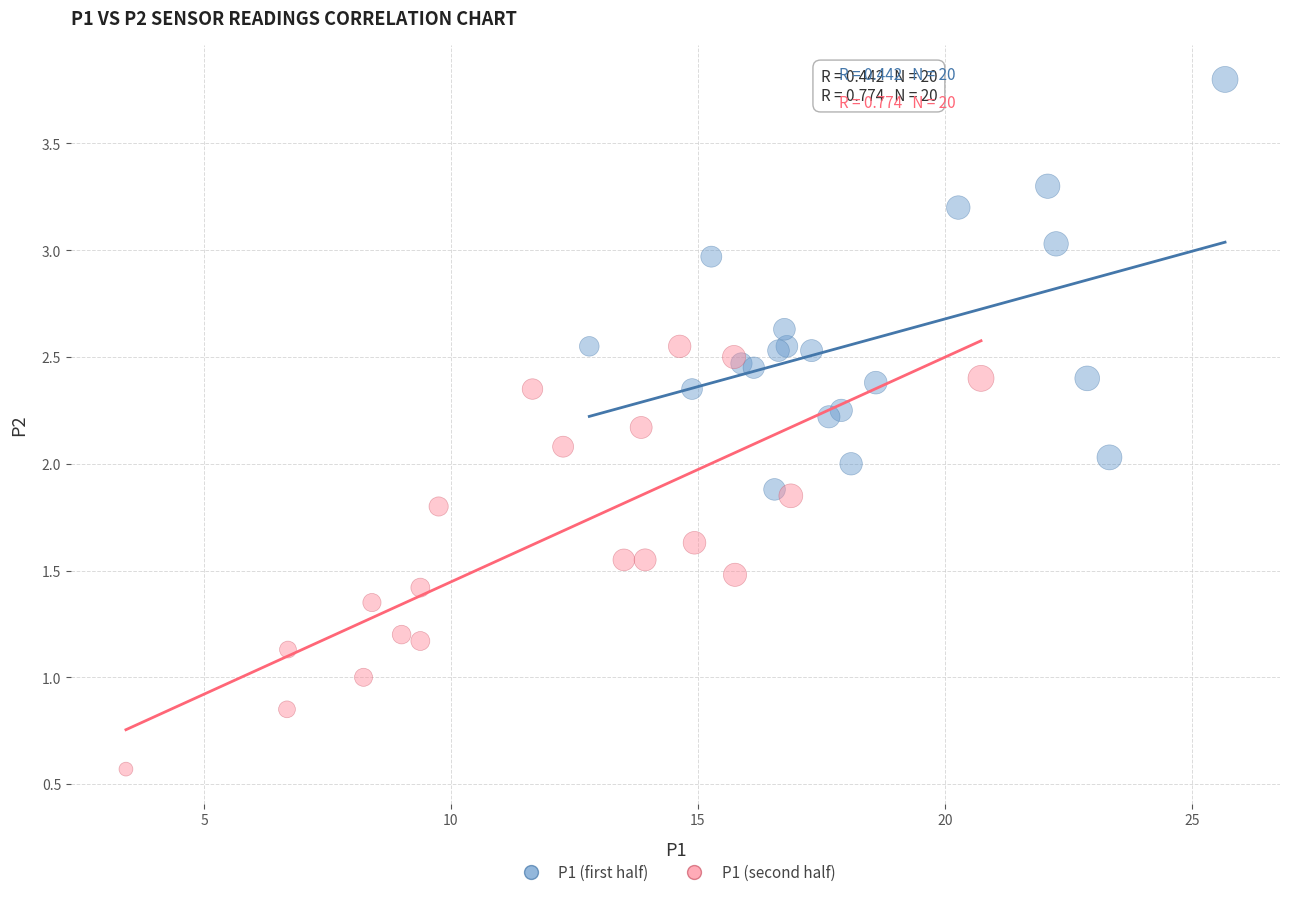

What are all the series names shown in the legend?

P1 (first half), P1 (second half)